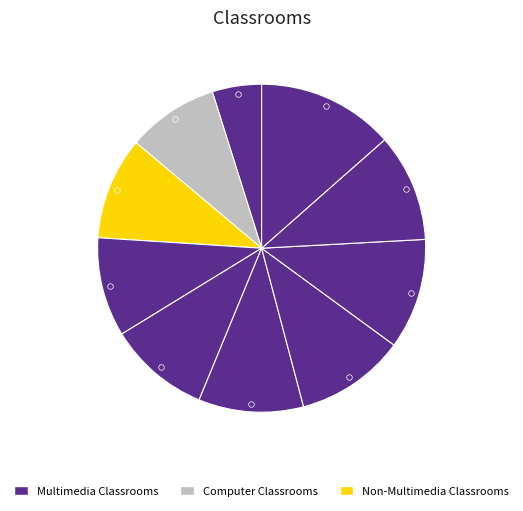

How many slices are in this pie chart?

10